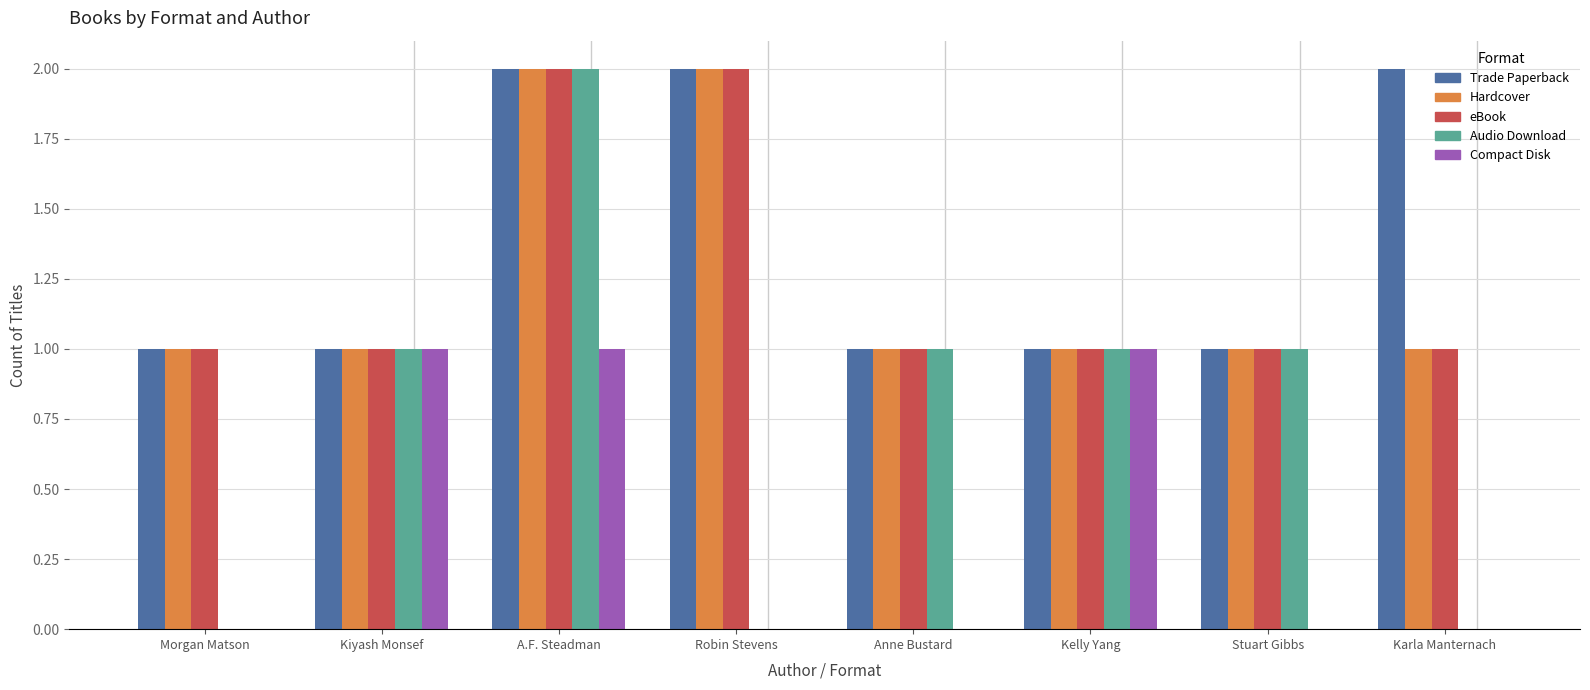

Which category has the highest value in the Audio Download series?

A.F. Steadman